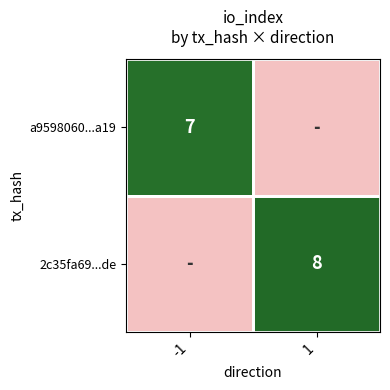

Between -1 and 1, which is larger?

1